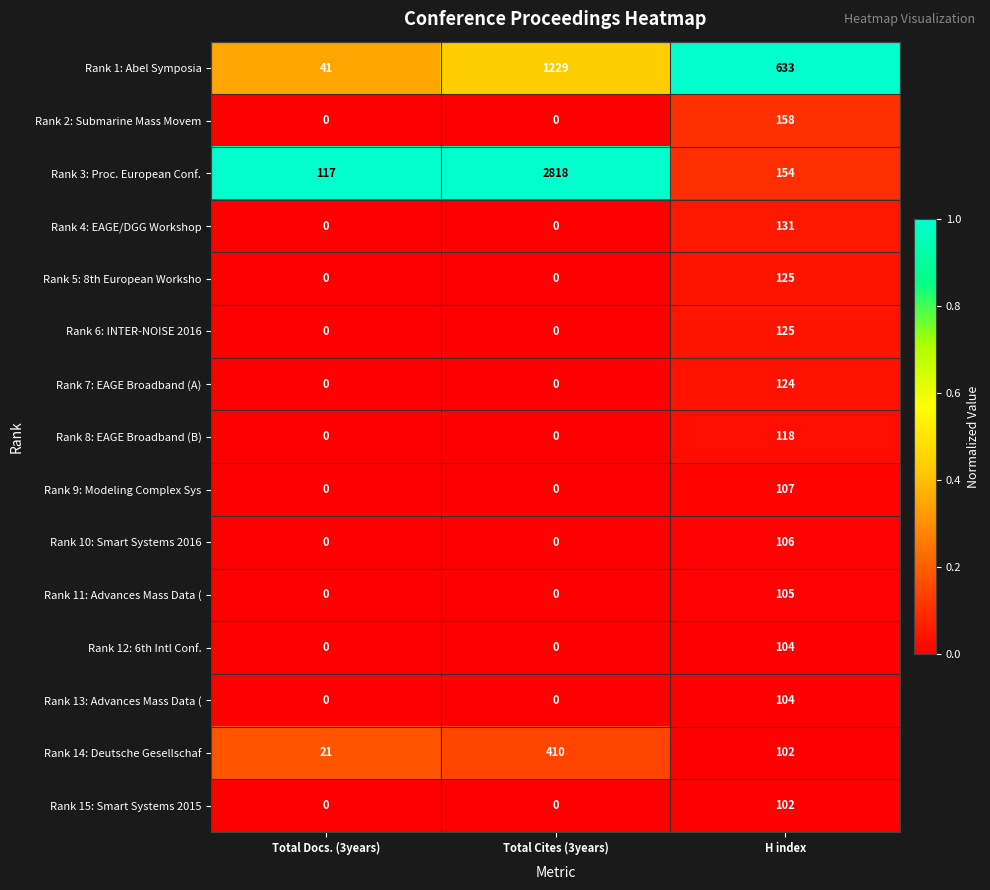

Which series changed the most between Total Cites (3years) and H index?

Rank 3: Proc. European Conf.